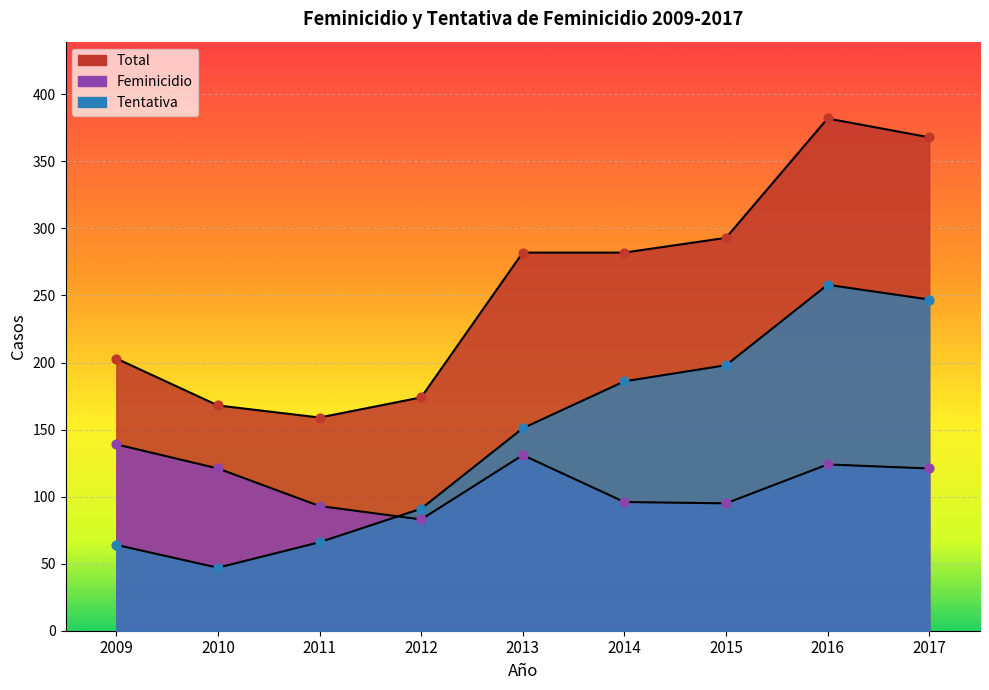

At which category is the sum across all series the highest?

2016